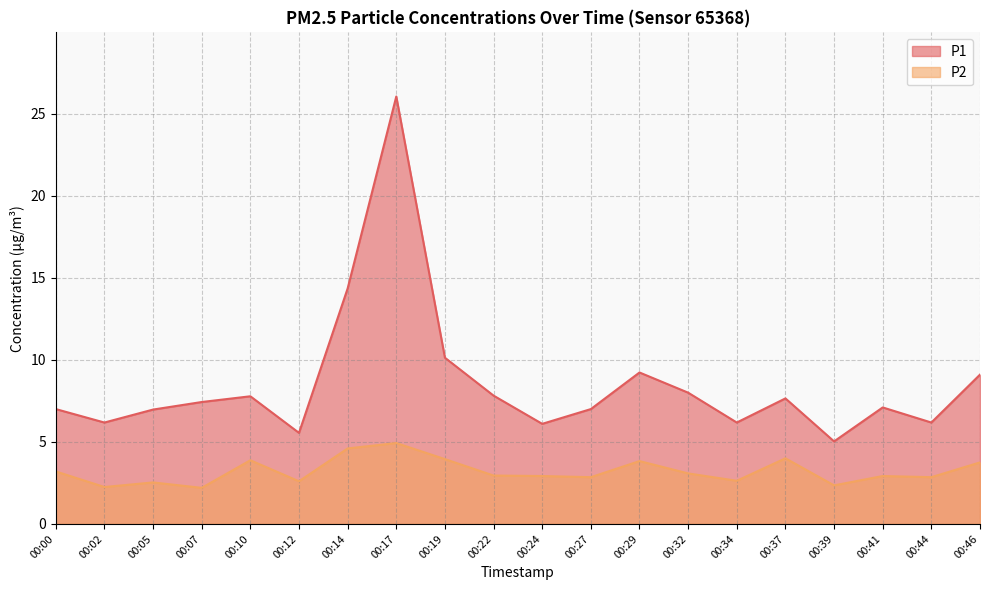

Which has a higher value, 00:29 or 00:05?

00:29